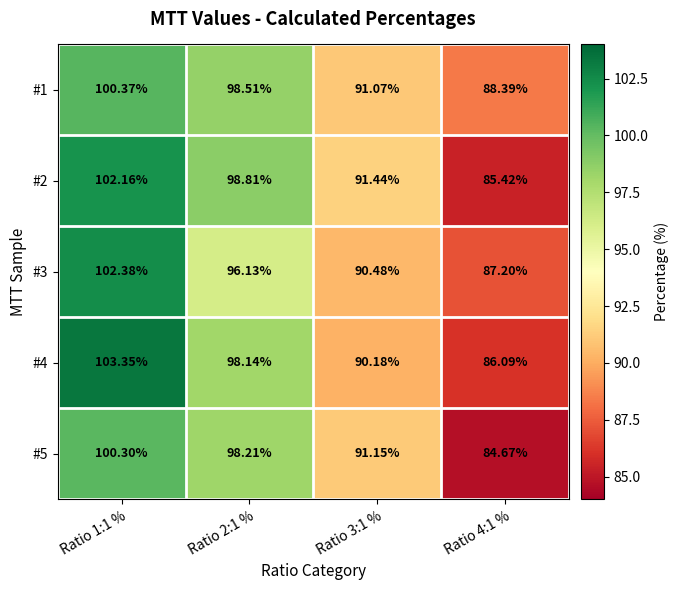

Which category has the highest value across all series?

Ratio 1:1 %